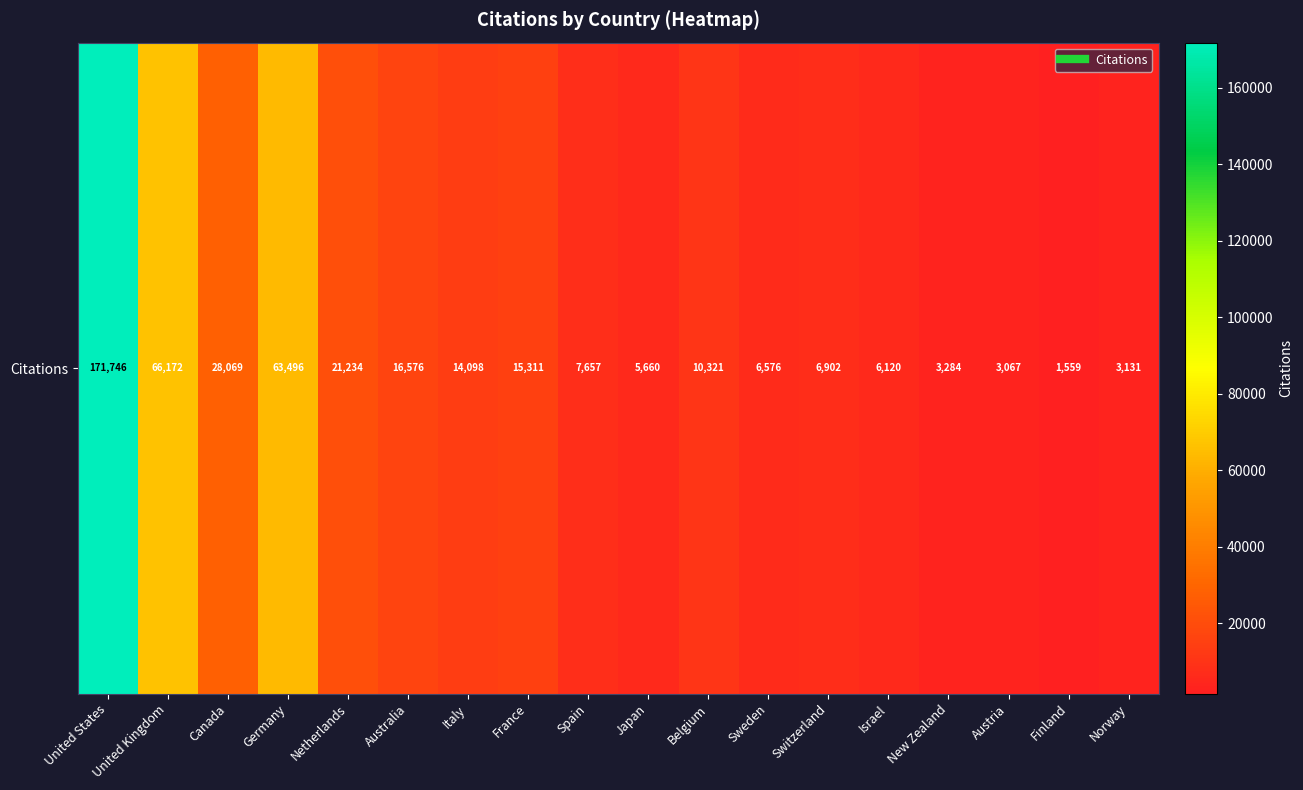

Rank the categories by value from highest to lowest.

United States, United Kingdom, Germany, Canada, Netherlands, Australia, France, Italy, Belgium, Spain, Switzerland, Sweden, Israel, Japan, New Zealand, Norway, Austria, Finland